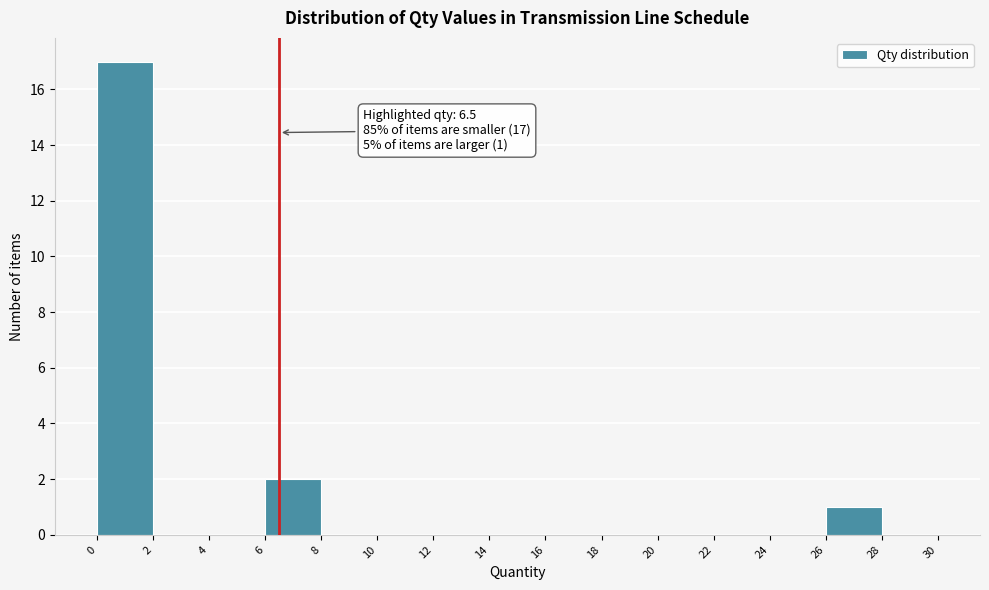

Over which range of the x-axis is the bar tallest?

0 to 2